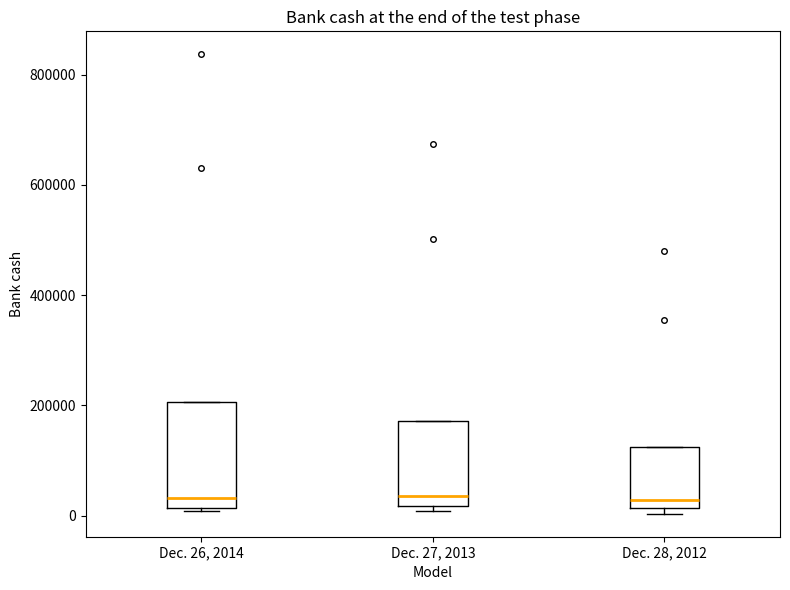

Comparing the boxes themselves (not the whiskers), which one is the tallest?

Dec. 26, 2014